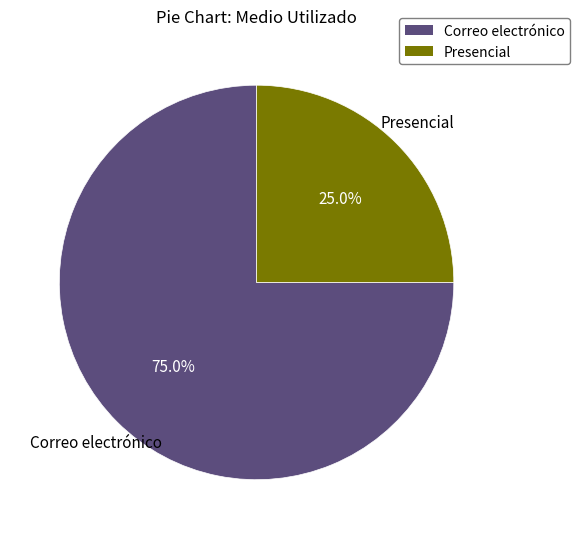

Which slice is the largest?

Correo electrónico